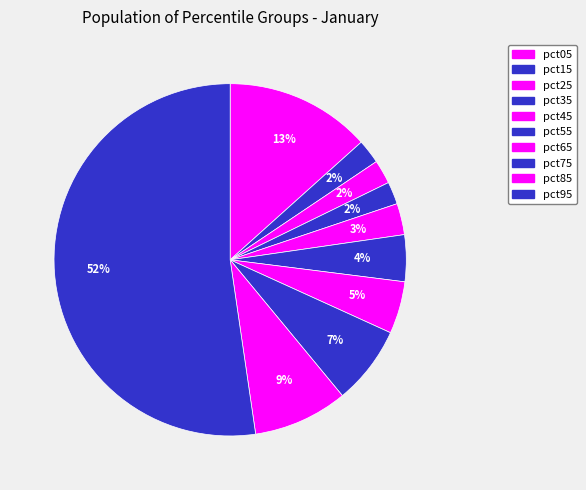

Which slice is the smallest?

pct35